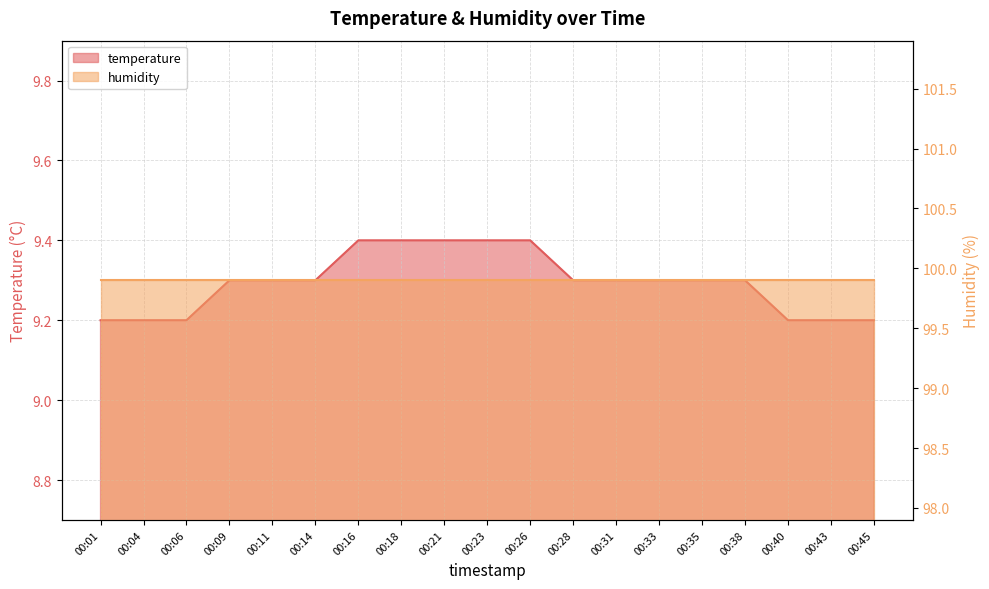

List the labels in order of value, largest first.

00:16, 00:18, 00:21, 00:23, 00:26, 00:09, 00:11, 00:14, 00:28, 00:31, 00:33, 00:35, 00:38, 00:01, 00:04, 00:06, 00:40, 00:43, 00:45